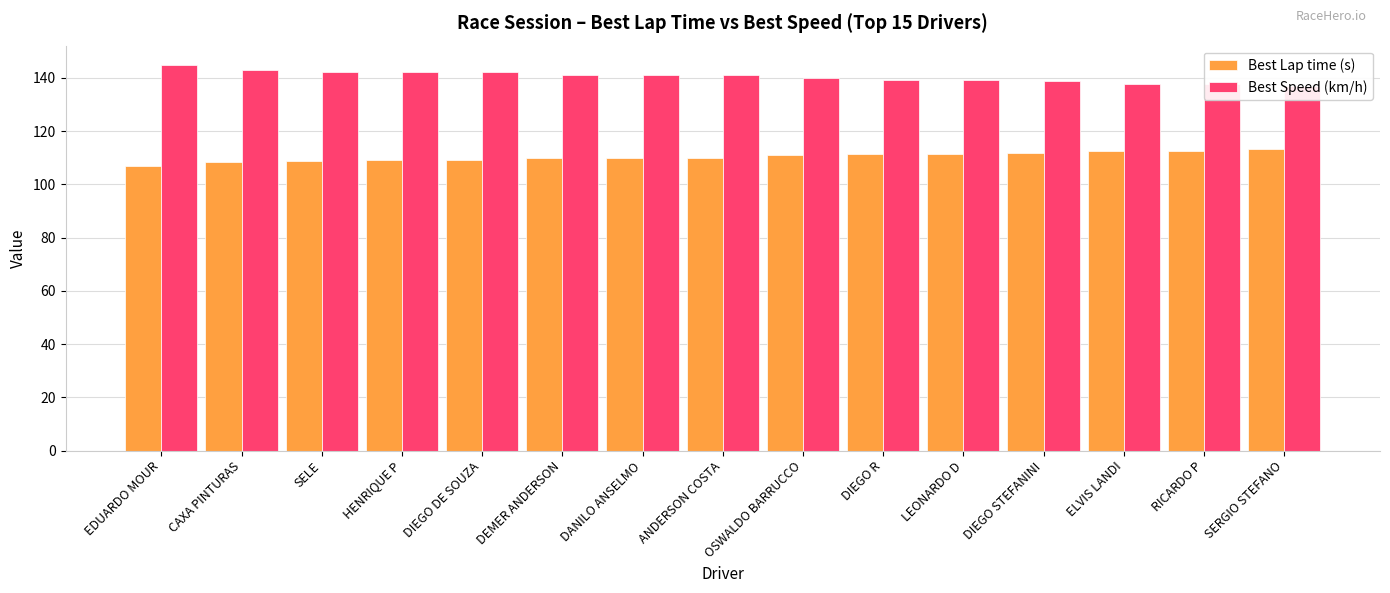

True or false: Best Lap time (s) has a value of 161.9 at DIEGO R.

False